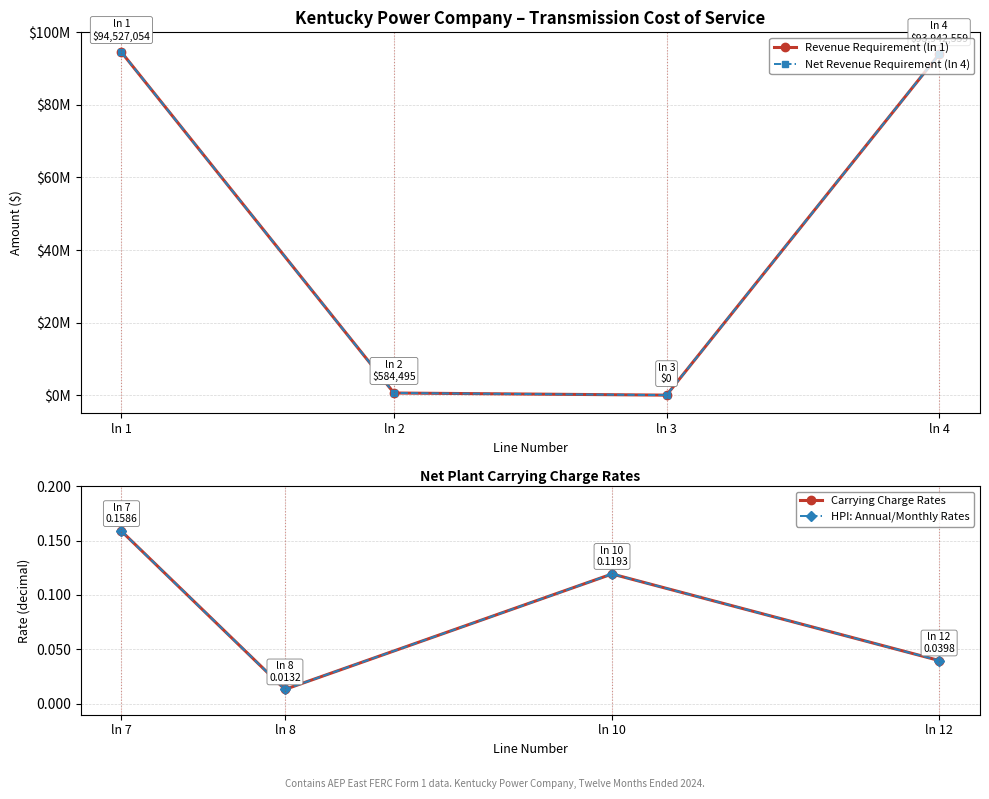

Where is the first local minimum for Revenue Requirement (ln 1)?

ln 3